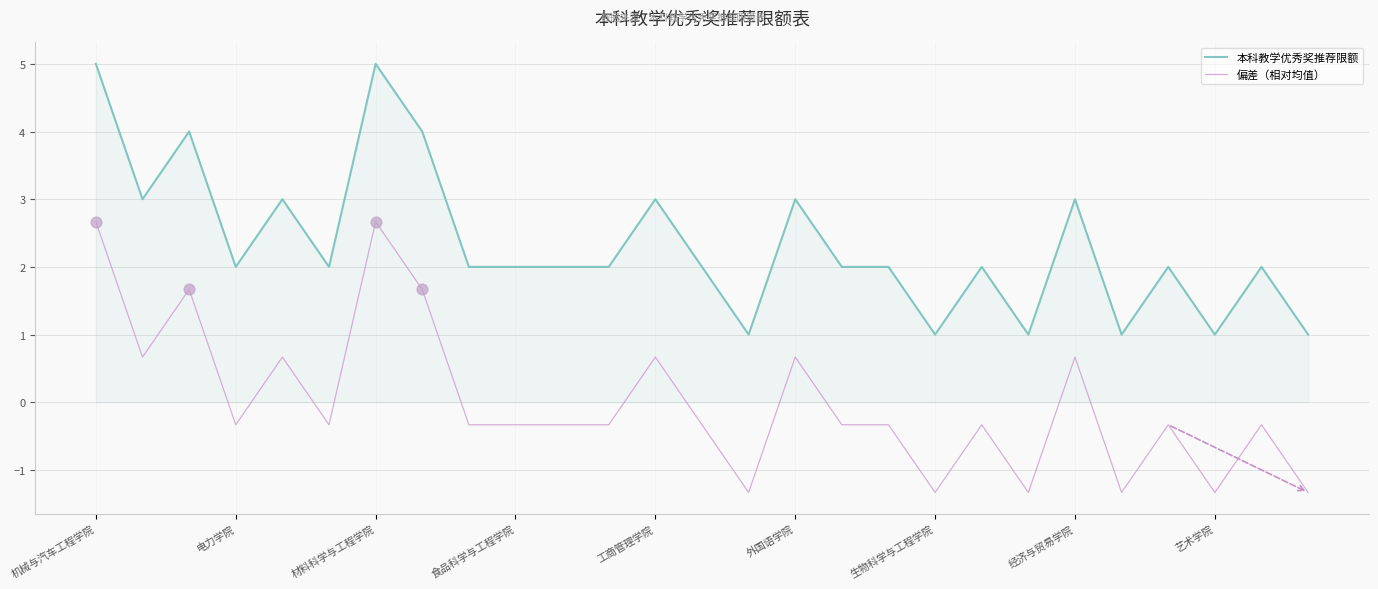

Which series has the largest total across all categories?

本科教学优秀奖推荐限额